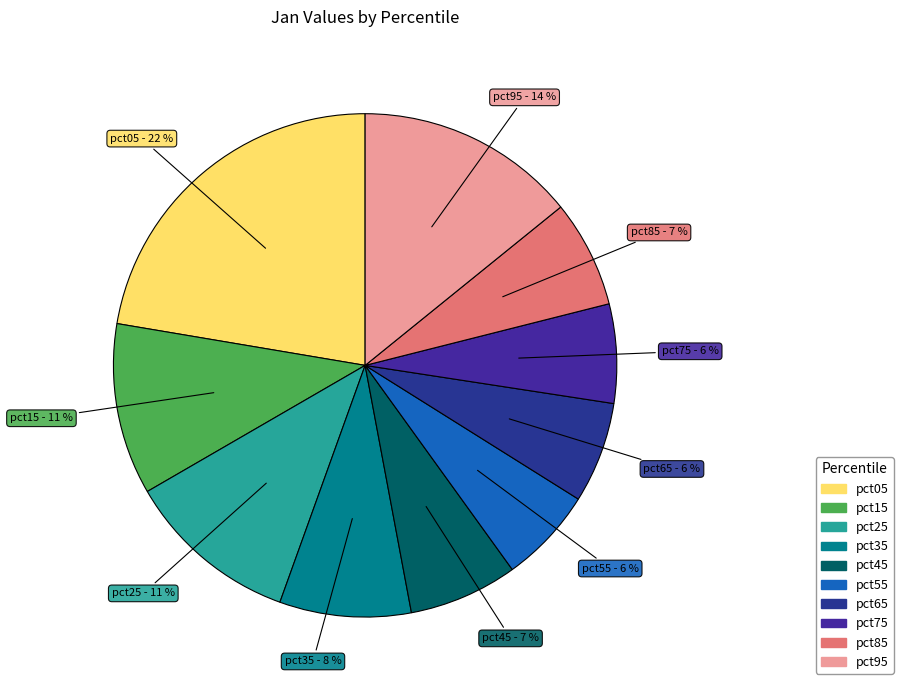

How many segments does this pie chart have?

10